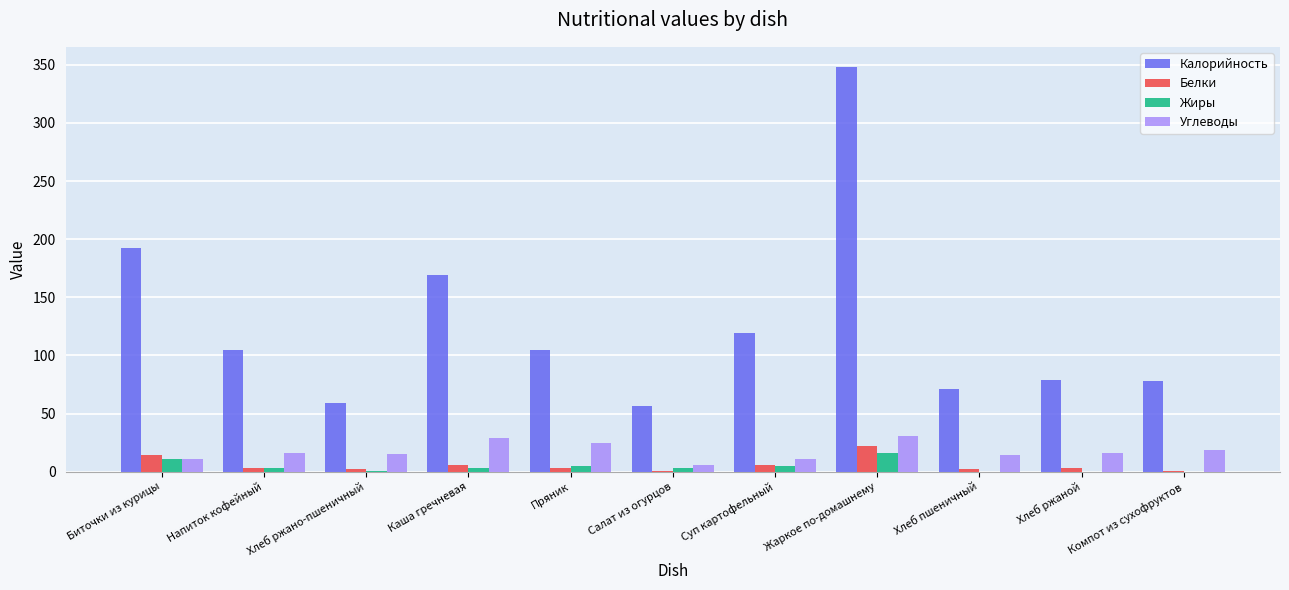

Which series has the largest total across all categories?

Калорийность